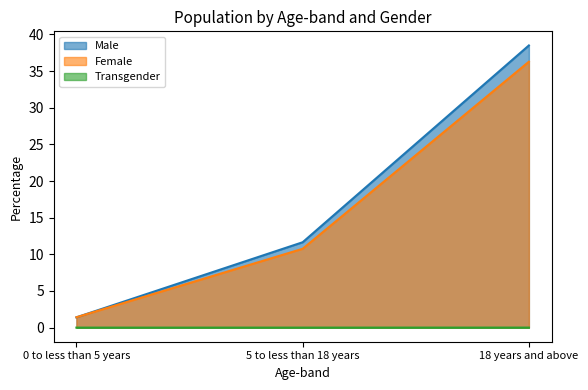

Does the chart have visible grid lines?

No